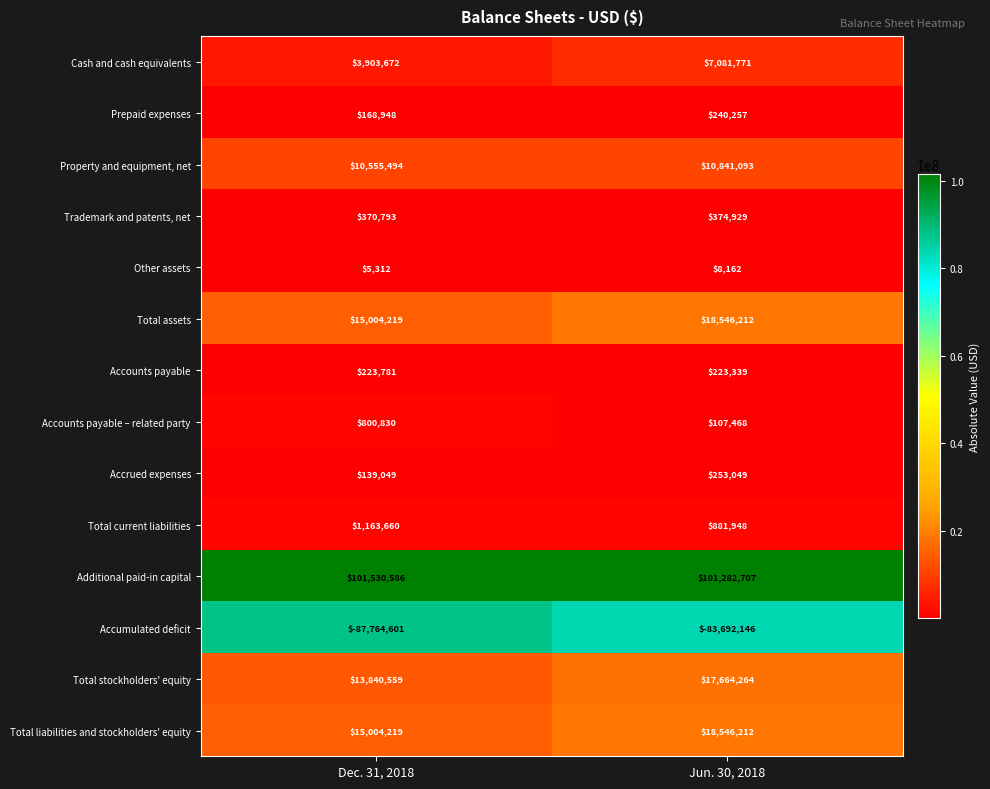

What is the difference between the maximum and minimum values in the Cash and cash equivalents series?

3178099